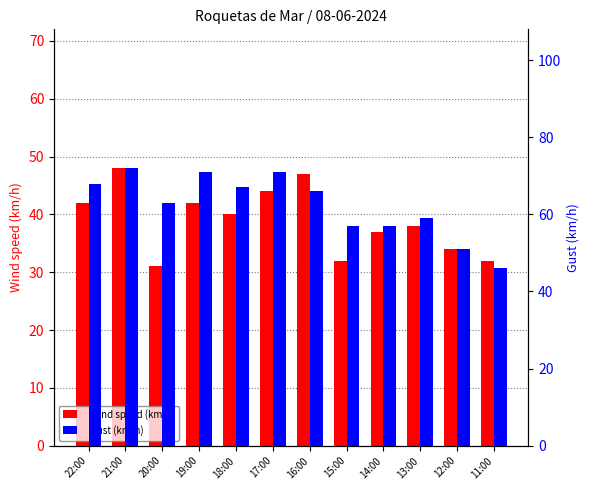

At which label is Gust (km/h) closest to 59?

13:00